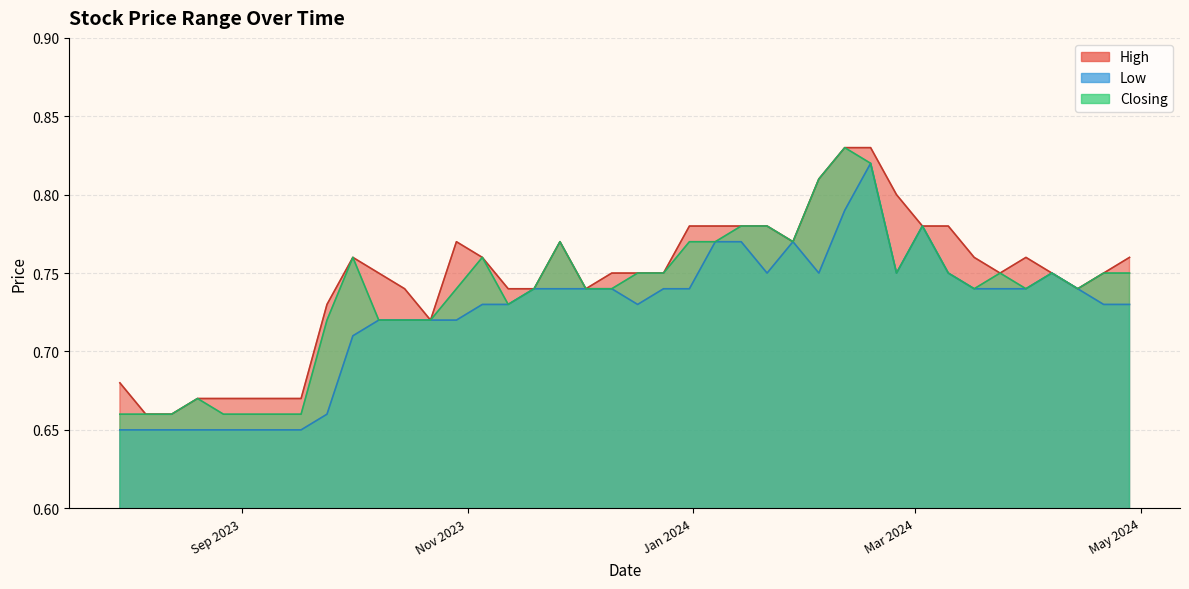

Reading right to left, extract all data points from this chart.

High: 30/07/2023=0.7	06/08/2023=0.7	13/08/2023=0.7	20/08/2023=0.7	27/08/2023=0.7	03/09/2023=0.7	10/09/2023=0.7	17/09/2023=0.7	24/09/2023=0.7	01/10/2023=0.8	08/10/2023=0.8	15/10/2023=0.7	22/10/2023=0.7	29/10/2023=0.8	05/11/2023=0.8	12/11/2023=0.7	19/11/2023=0.7	26/11/2023=0.8	03/12/2023=0.7	10/12/2023=0.8	17/12/2023=0.8	24/12/2023=0.8	31/12/2023=0.8	07/01/2024=0.8	14/01/2024=0.8	21/01/2024=0.8	28/01/2024=0.8	04/02/2024=0.8	11/02/2024=0.8	18/02/2024=0.8	25/02/2024=0.8	03/03/2024=0.8	10/03/2024=0.8	17/03/2024=0.8	24/03/2024=0.8	31/03/2024=0.8	07/04/2024=0.8	14/04/2024=0.7	21/04/2024=0.8	28/04/2024=0.8
Low: 30/07/2023=0.7	06/08/2023=0.7	13/08/2023=0.7	20/08/2023=0.7	27/08/2023=0.7	03/09/2023=0.7	10/09/2023=0.7	17/09/2023=0.7	24/09/2023=0.7	01/10/2023=0.7	08/10/2023=0.7	15/10/2023=0.7	22/10/2023=0.7	29/10/2023=0.7	05/11/2023=0.7	12/11/2023=0.7	19/11/2023=0.7	26/11/2023=0.7	03/12/2023=0.7	10/12/2023=0.7	17/12/2023=0.7	24/12/2023=0.7	31/12/2023=0.7	07/01/2024=0.8	14/01/2024=0.8	21/01/2024=0.8	28/01/2024=0.8	04/02/2024=0.8	11/02/2024=0.8	18/02/2024=0.8	25/02/2024=0.8	03/03/2024=0.8	10/03/2024=0.8	17/03/2024=0.7	24/03/2024=0.7	31/03/2024=0.7	07/04/2024=0.8	14/04/2024=0.7	21/04/2024=0.7	28/04/2024=0.7
Closing: 30/07/2023=0.7	06/08/2023=0.7	13/08/2023=0.7	20/08/2023=0.7	27/08/2023=0.7	03/09/2023=0.7	10/09/2023=0.7	17/09/2023=0.7	24/09/2023=0.7	01/10/2023=0.8	08/10/2023=0.7	15/10/2023=0.7	22/10/2023=0.7	29/10/2023=0.7	05/11/2023=0.8	12/11/2023=0.7	19/11/2023=0.7	26/11/2023=0.8	03/12/2023=0.7	10/12/2023=0.7	17/12/2023=0.8	24/12/2023=0.8	31/12/2023=0.8	07/01/2024=0.8	14/01/2024=0.8	21/01/2024=0.8	28/01/2024=0.8	04/02/2024=0.8	11/02/2024=0.8	18/02/2024=0.8	25/02/2024=0.8	03/03/2024=0.8	10/03/2024=0.8	17/03/2024=0.7	24/03/2024=0.8	31/03/2024=0.7	07/04/2024=0.8	14/04/2024=0.7	21/04/2024=0.8	28/04/2024=0.8